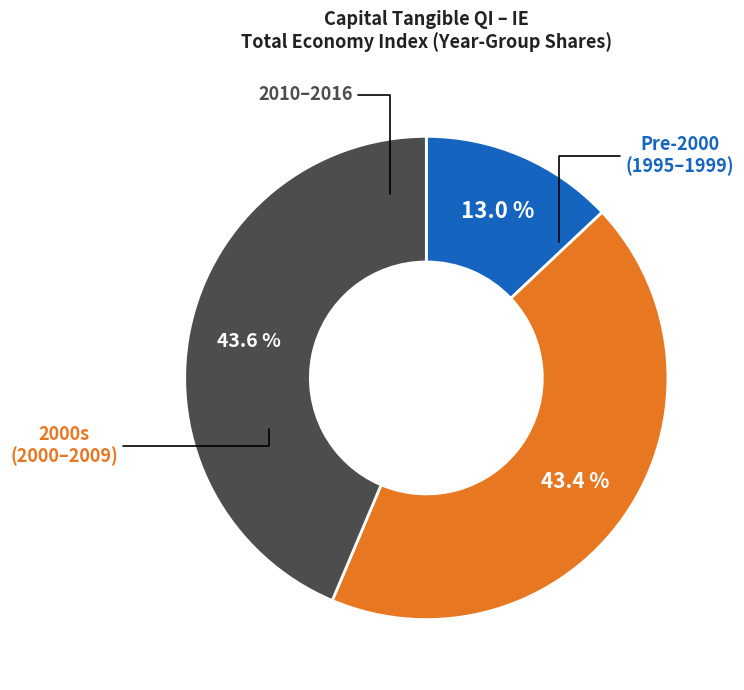

Is there any slice that represents more than half of the pie?

No